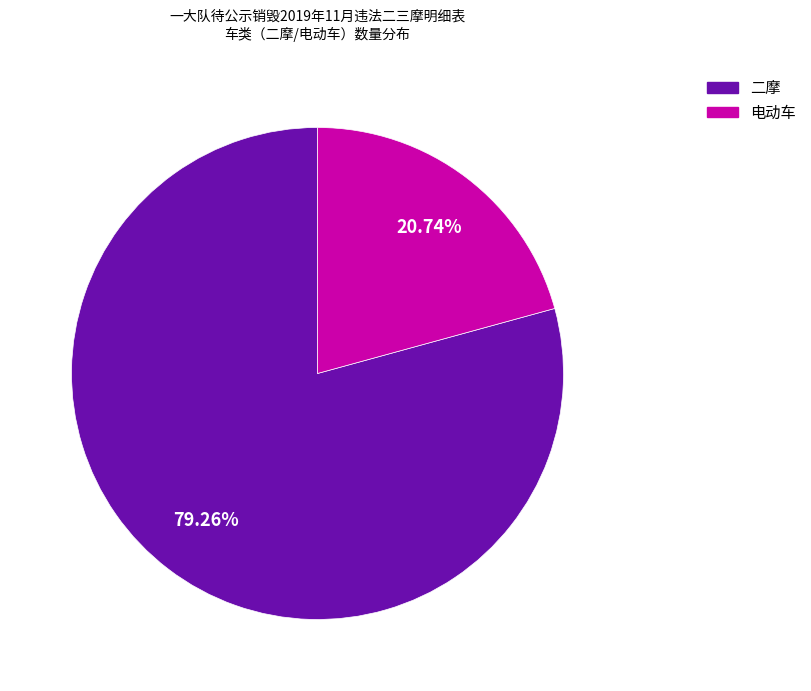

To the nearest percent, what percentage of the pie is 电动车?

21%